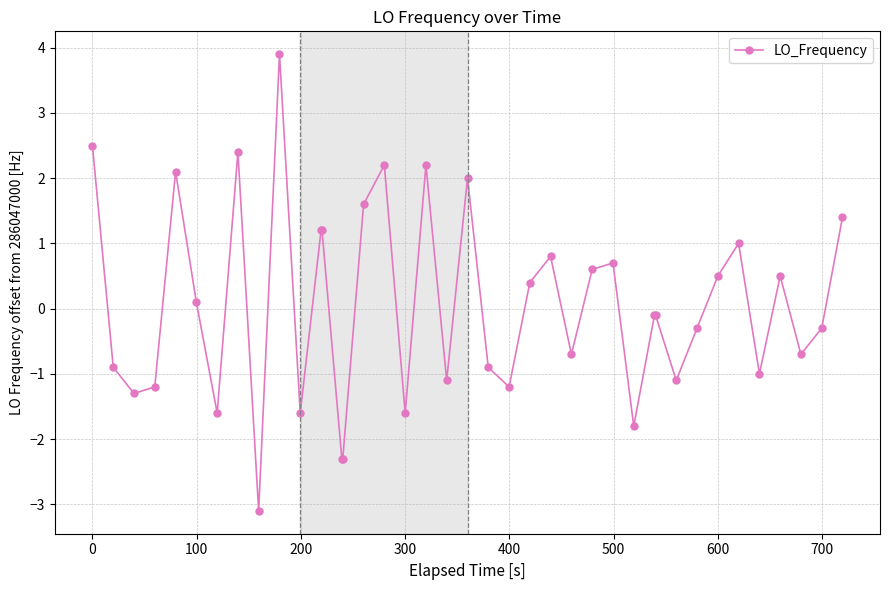

Is this an area chart (filled region under the line)?

No